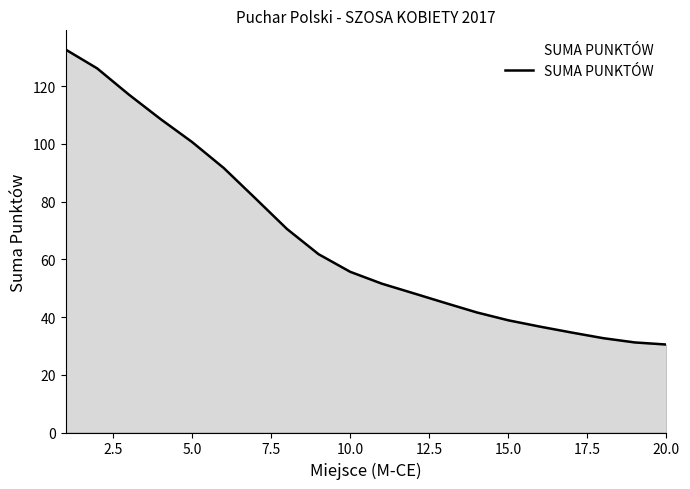

True or false: the data has more than 2 interior local peaks.

False